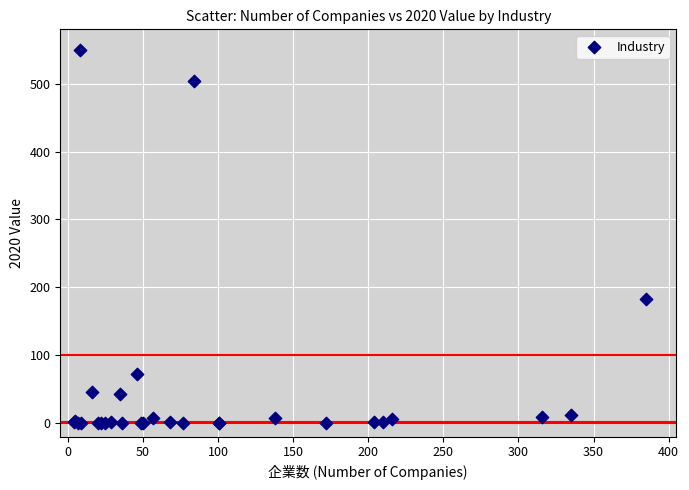

What Y value in the scatter plot is closest to 275?

183.5